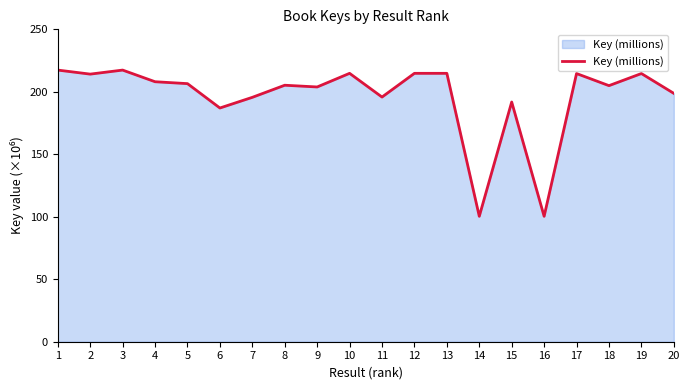

What is the greatest value displayed?

217.5